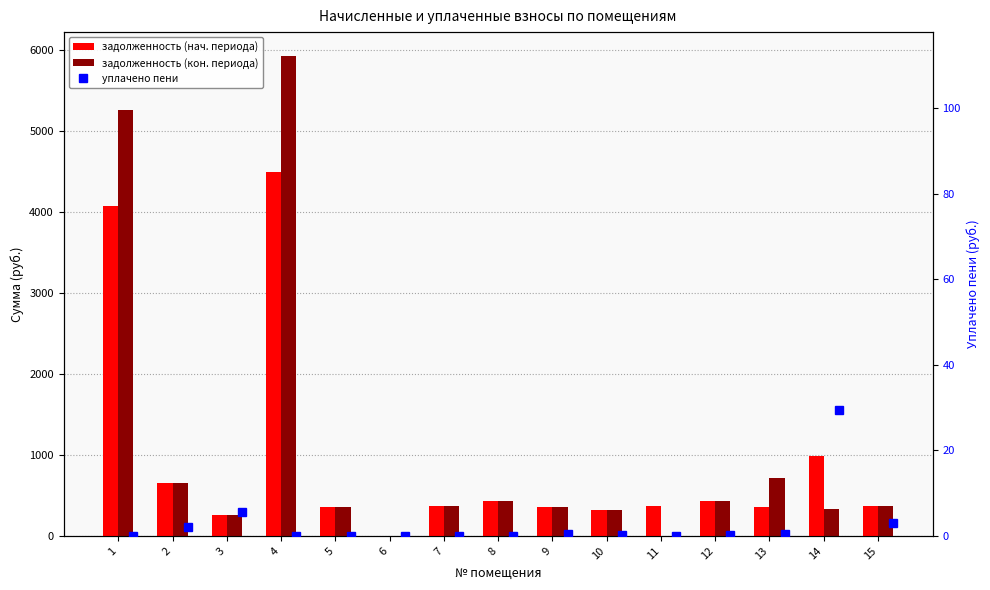

The задолженность (нач. периода) series shows 0.0 at 6. True or false?

True